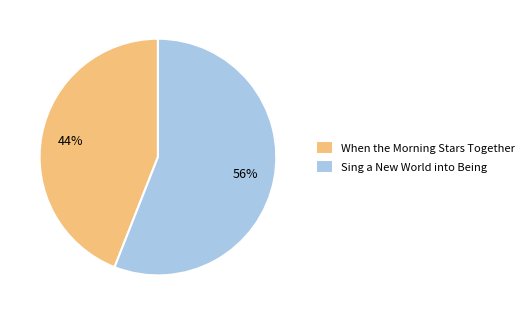

To the nearest percent, what is the difference between the Sing a New World into Being and When the Morning Stars Together slice percentages?

12%